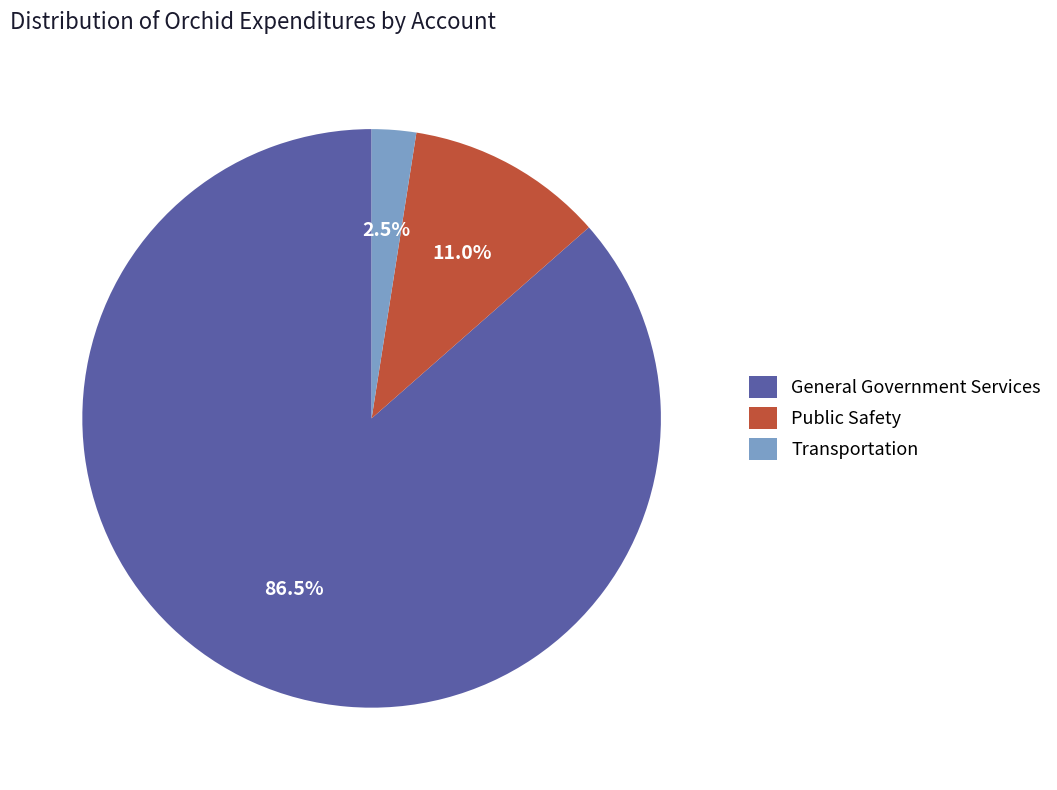

Rank the categories by value from lowest to highest.

Transportation, Public Safety, General Government Services